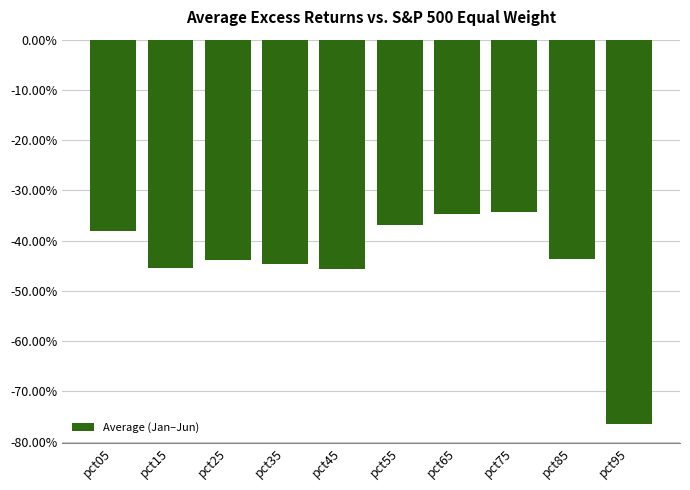

Does the chart contain any negative values?

Yes